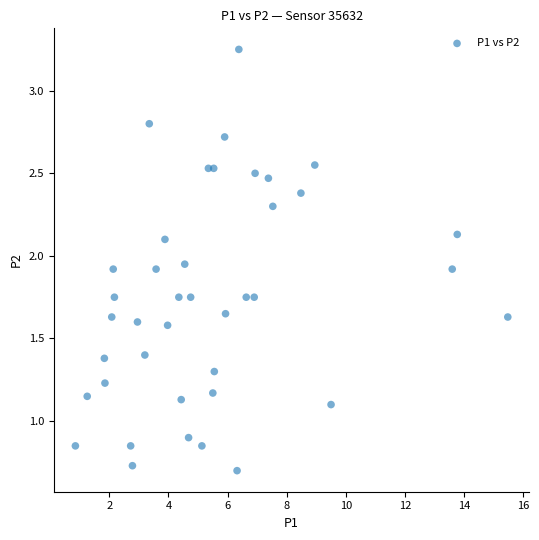

What is the range of X values (max minus min)?

14.6